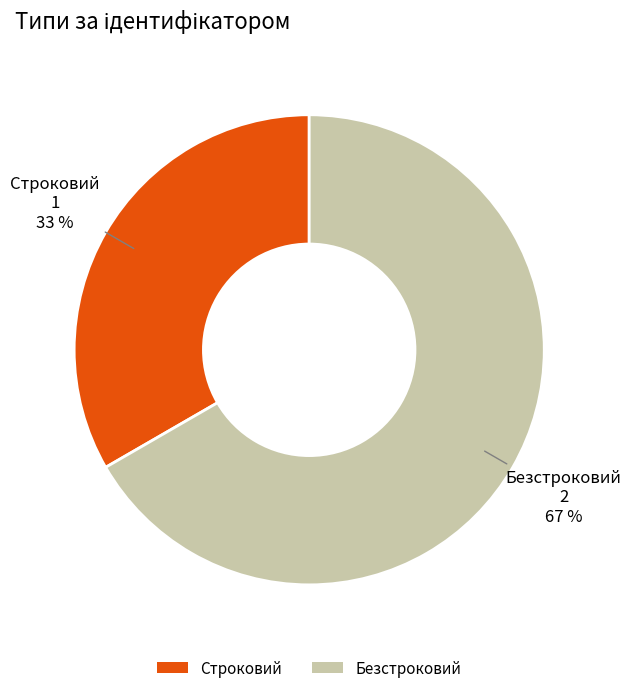

Between Строковий and Безстроковий, which is larger?

Безстроковий